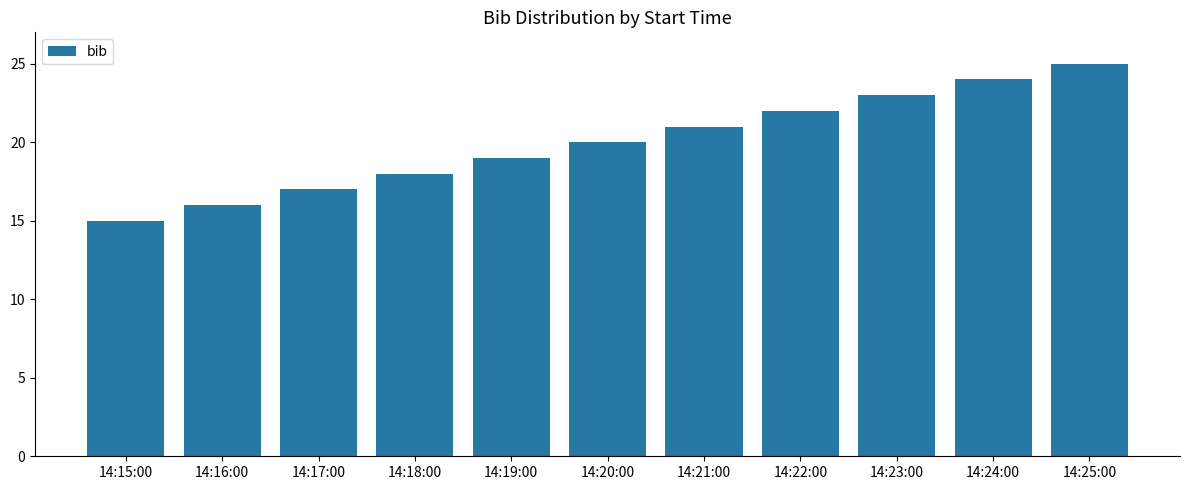

What is the smallest value displayed?

15